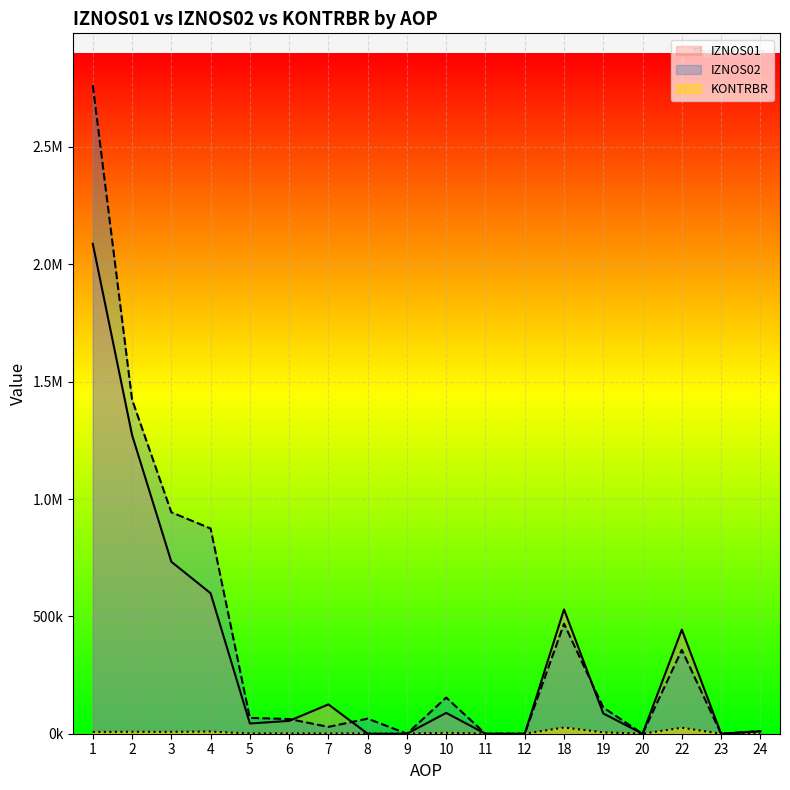

What is the value of the IZNOS02 point at the 10th from the left?

154100.2